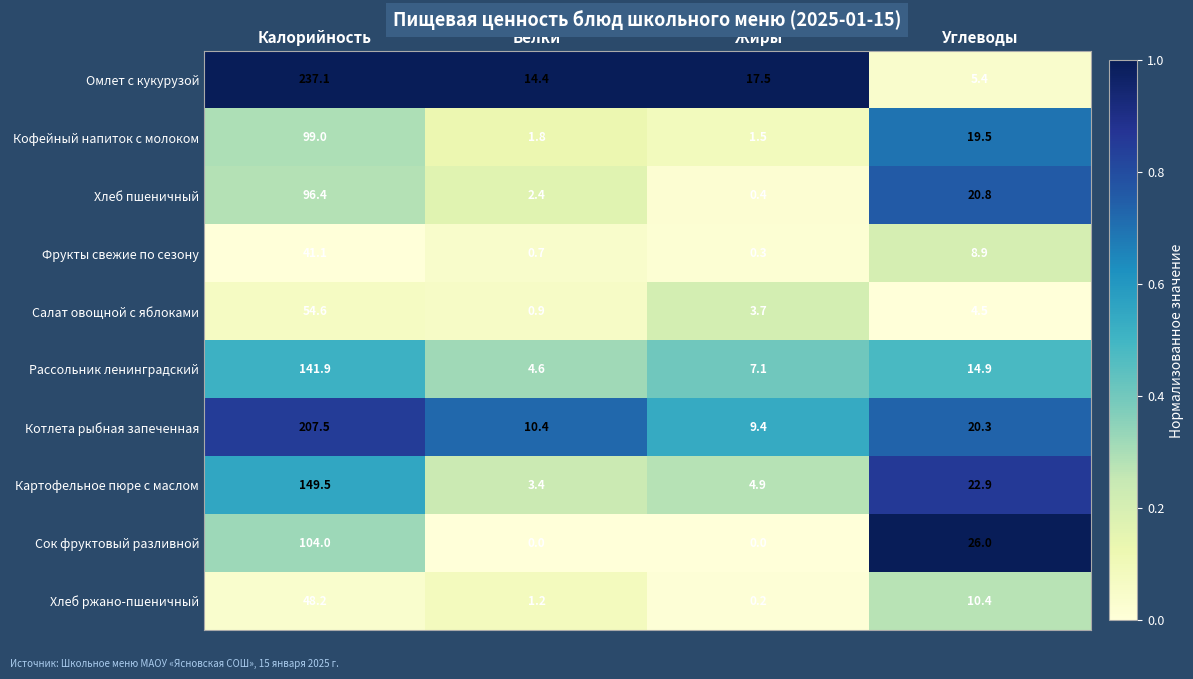

Which label corresponds to the largest value in the chart?

Калорийность